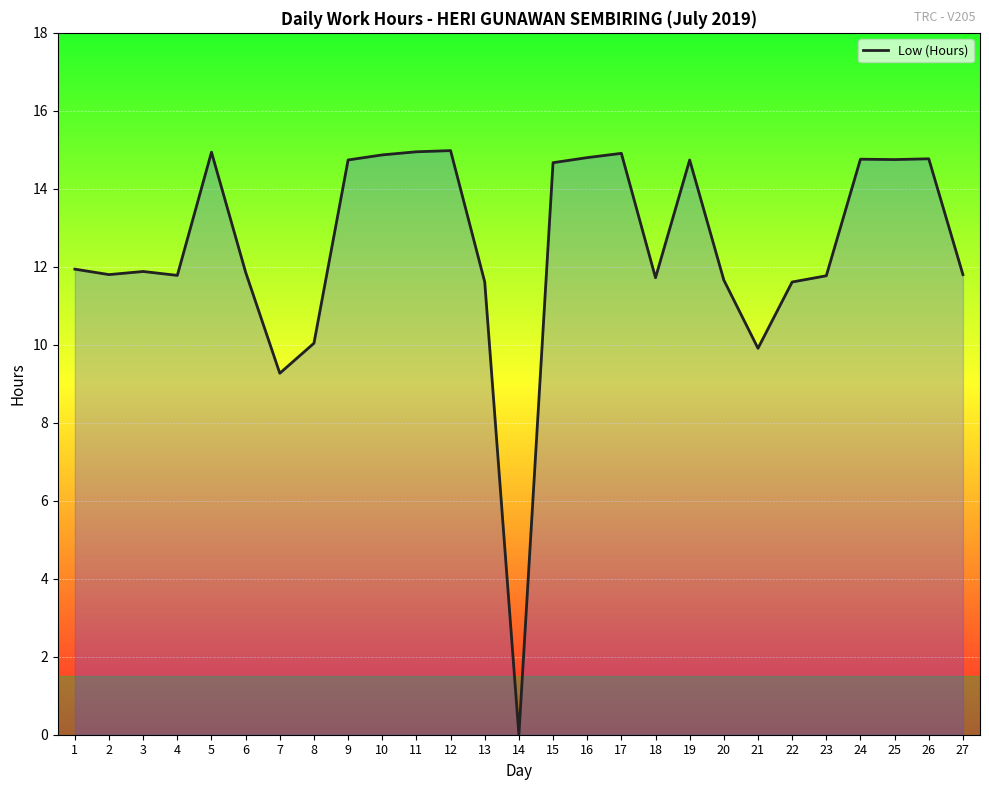

Where is the data nearest to the value 7?

7